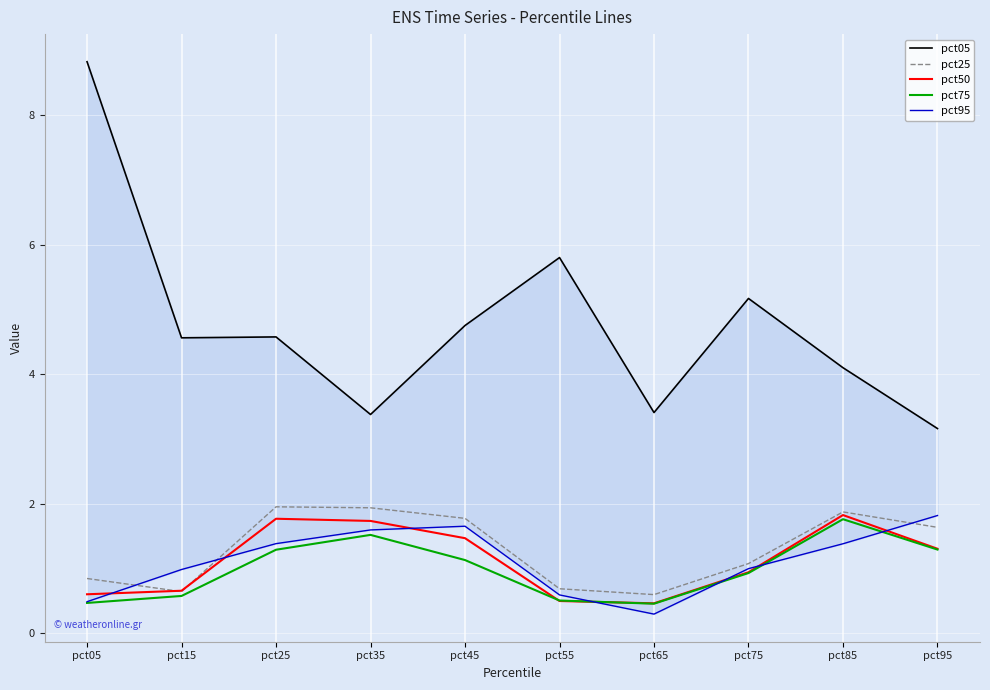

What are all the series names shown in the legend?

pct05, pct25, pct50, pct75, pct95